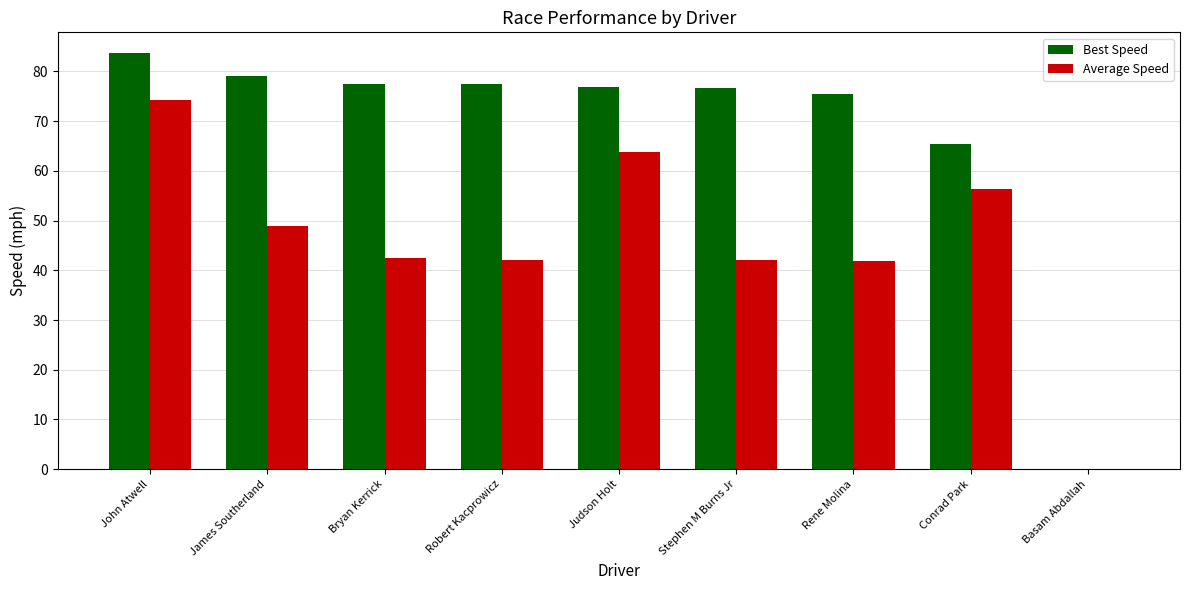

Between John Atwell and Stephen M Burns Jr, which series saw the biggest shift?

Average Speed